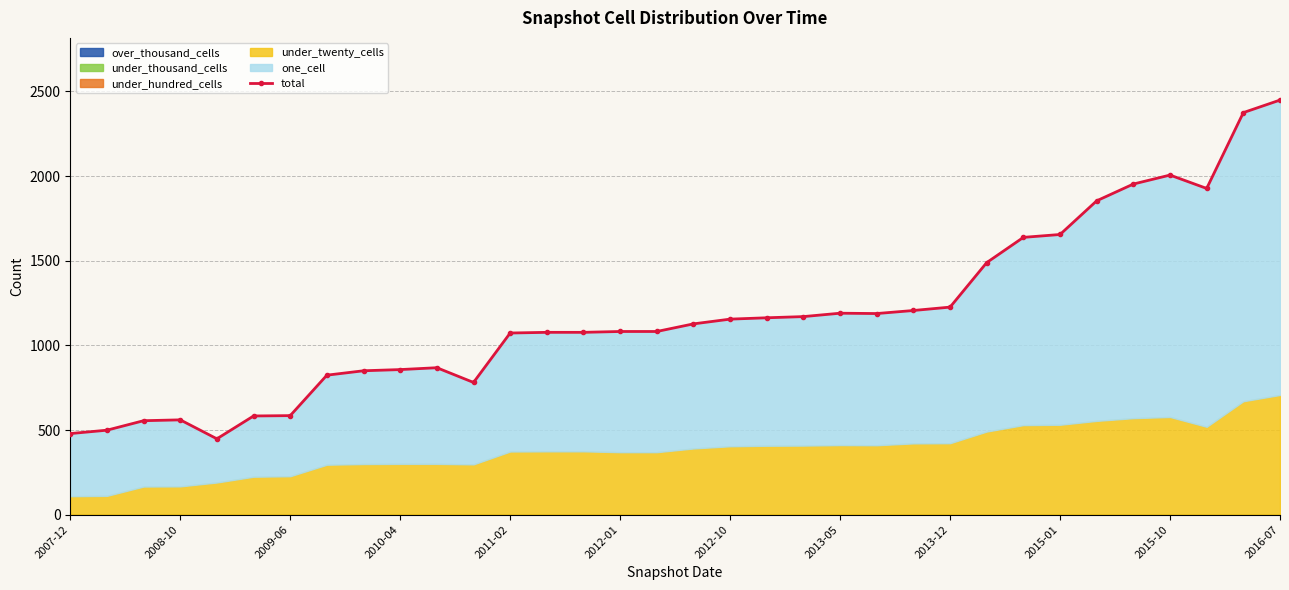

Reading right to left, list all the values displayed in this chart.

2449	2375	1927	2006	1953	1854	1655	1638	1489	1226	1206	1188	1190	1170	1163	1155	1127	1082	1082	1077	1077	1073	781	868	857	850	824	585	583	448	560	555	499	479